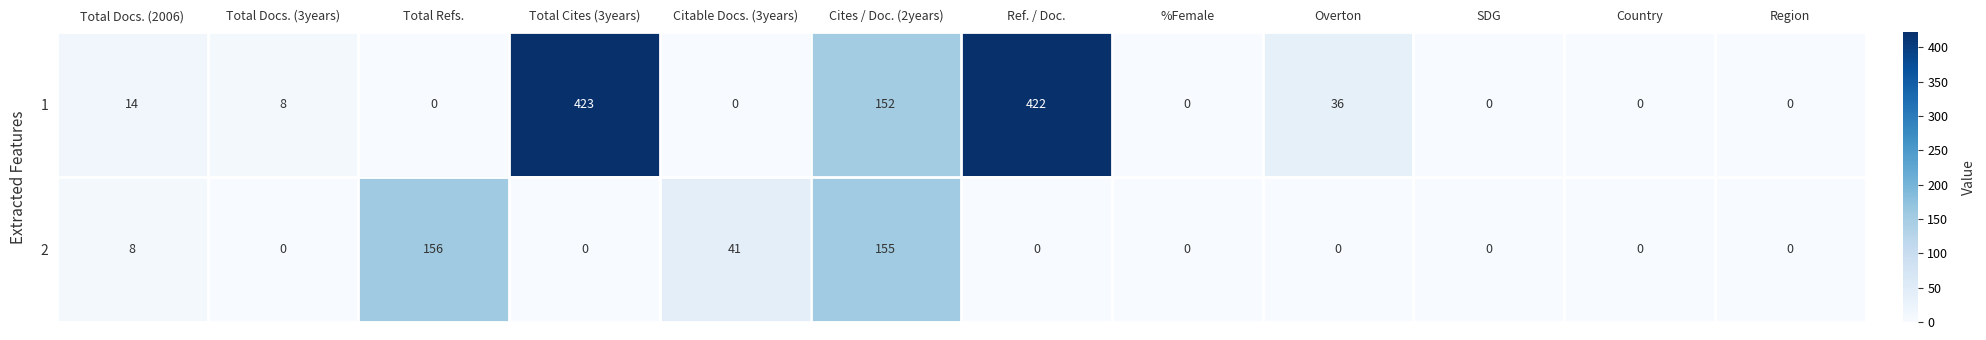

What value does the 2 series have at Cites / Doc. (2years)?

155